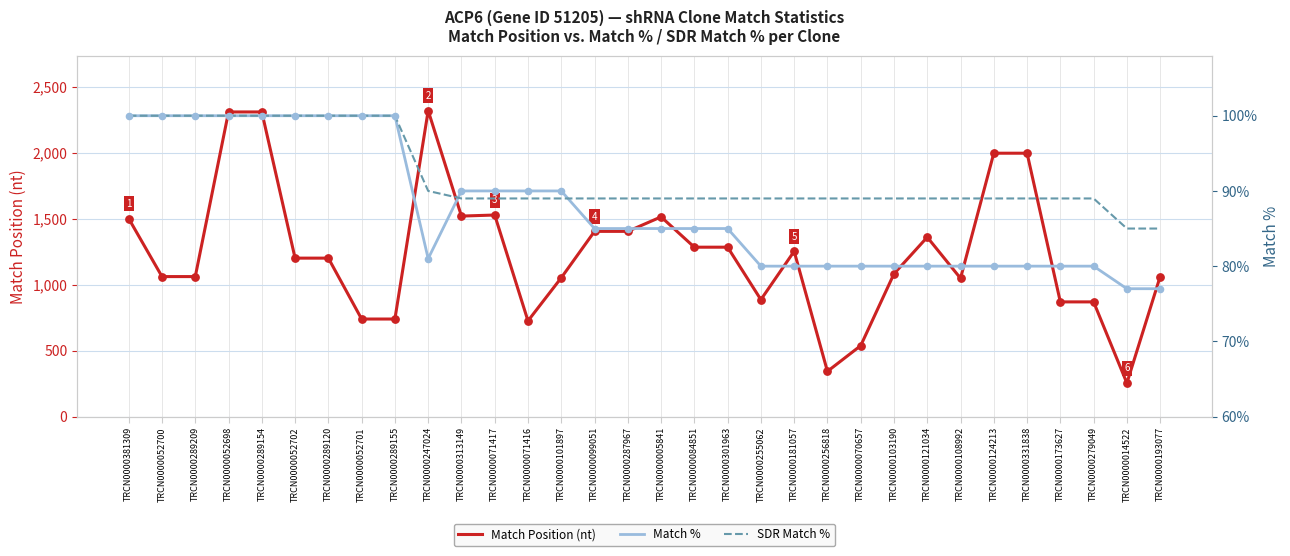

Is the value of Match % at TRCN0000071417 greater than the value of Match Position (nt) at TRCN0000071416?

No